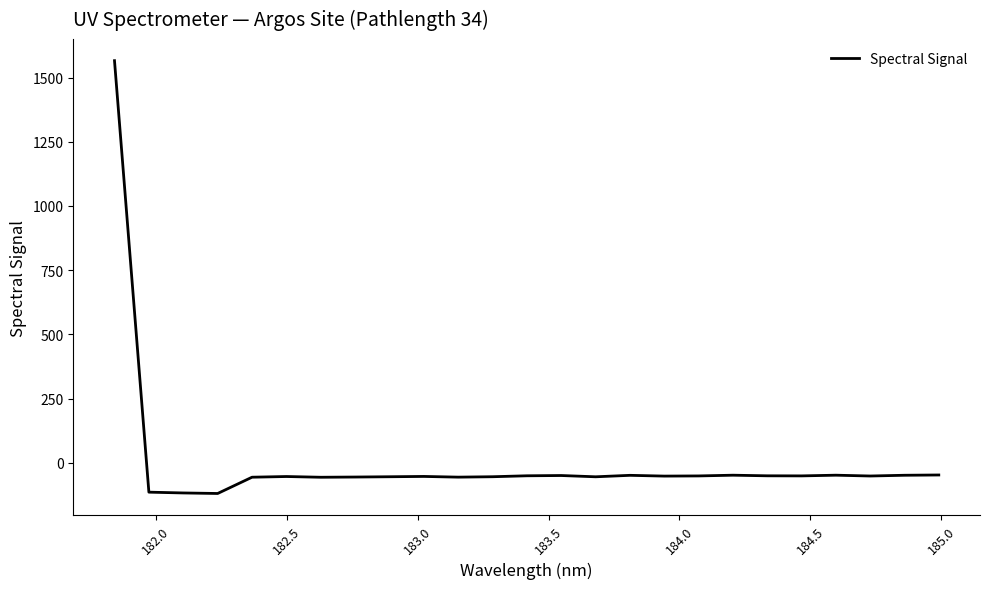

What is the minimum value shown in the chart?

-119.9